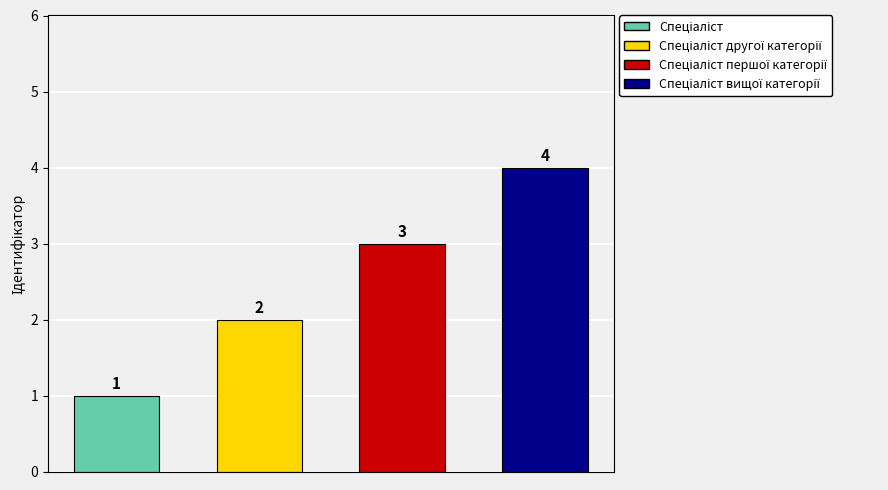

What is the greatest value displayed?

4